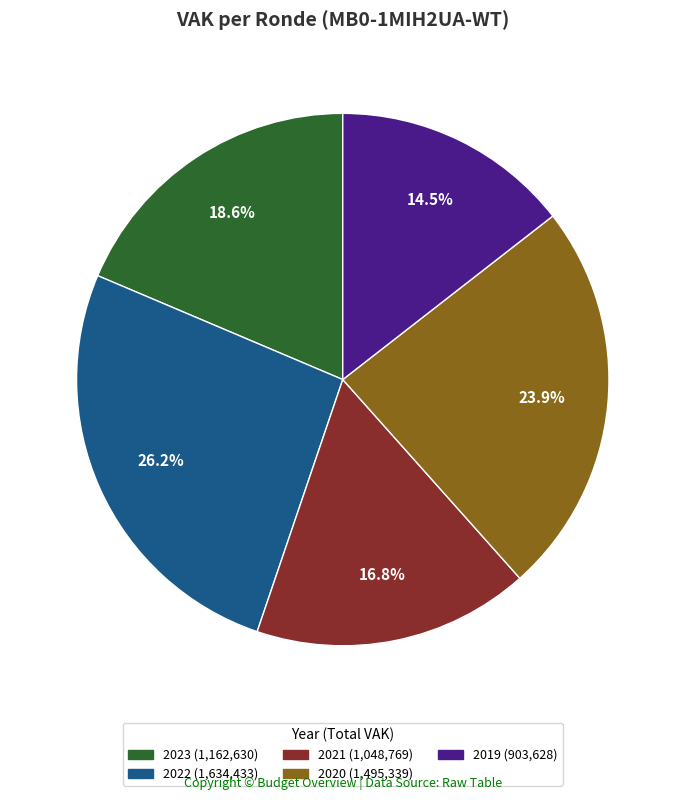

Is there a majority slice in this chart?

No